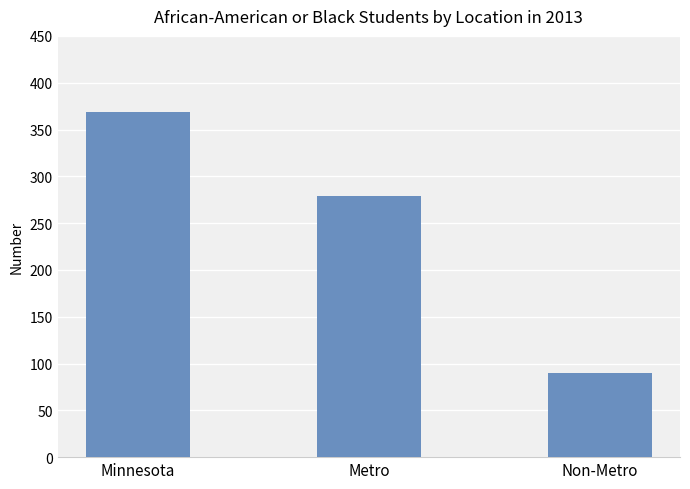

How many categories are shown in the chart?

3